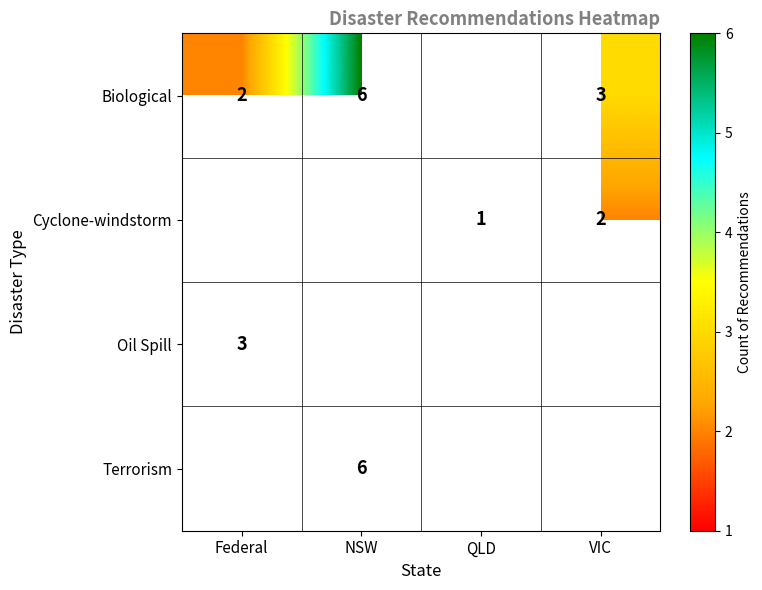

The value of Cyclone-windstorm at VIC is 2. True or false?

True